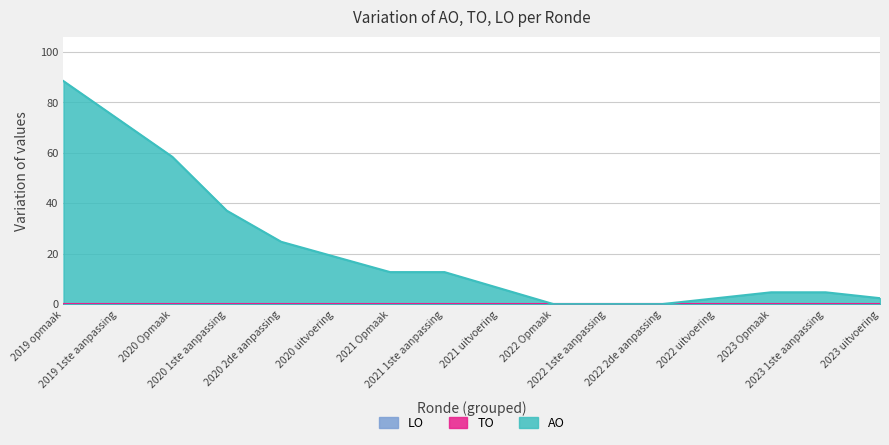

Does the chart display data point markers on the line(s)?

No